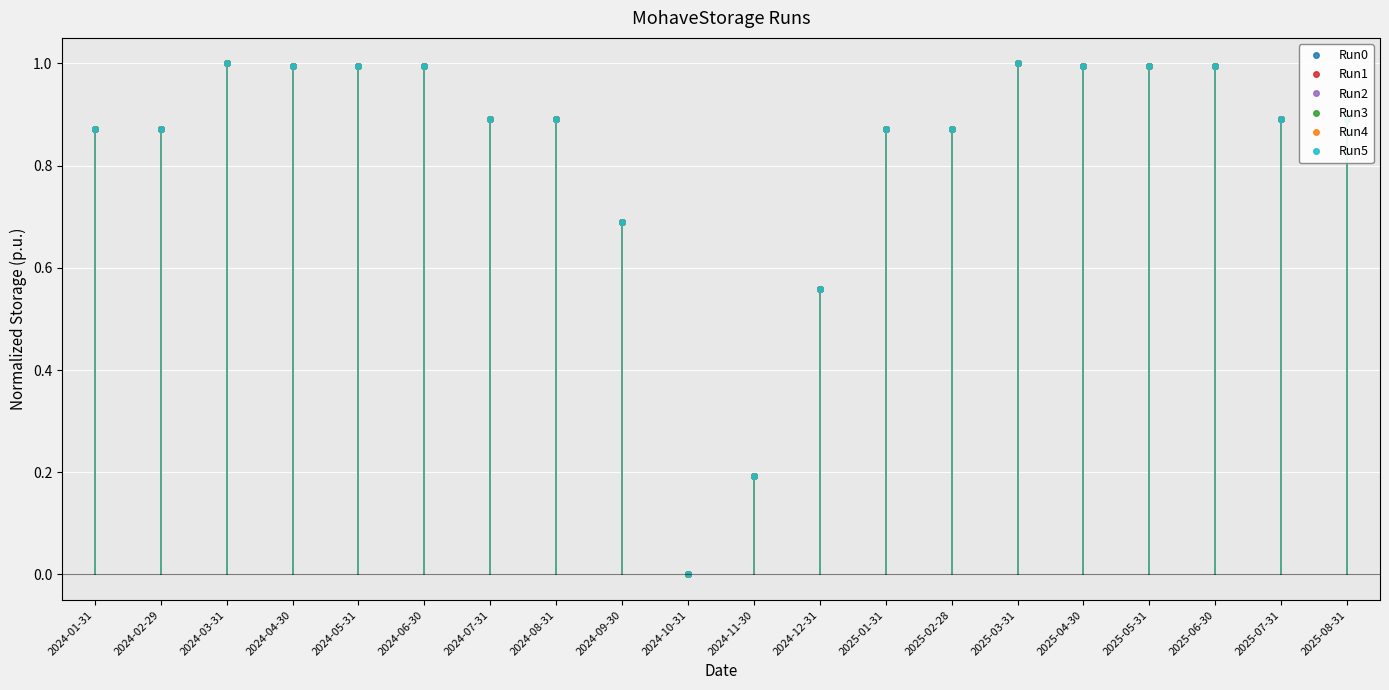

What is the label of the 2nd point from the left?

2024-02-29